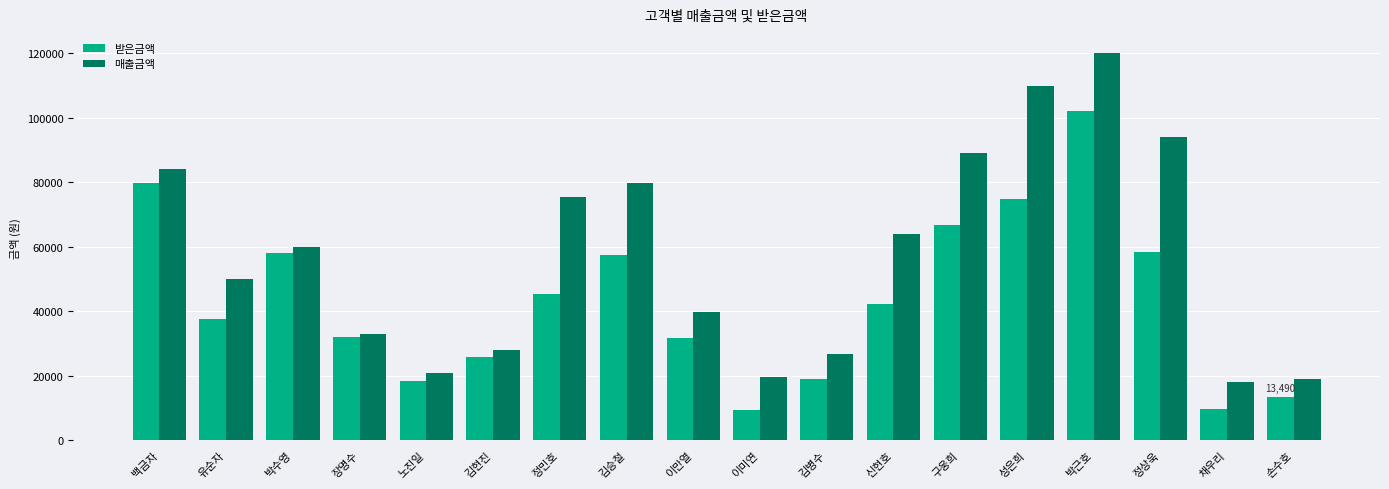

The value of 매출금액 at 구웅희 is 89000. True or false?

True